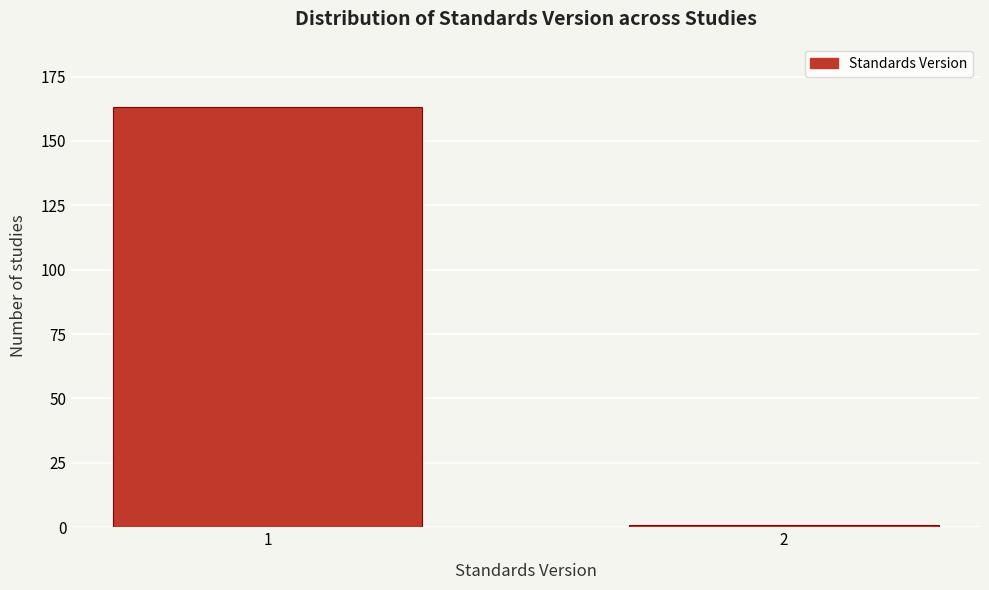

Reading left to right, extract all data points from this chart.

163	1